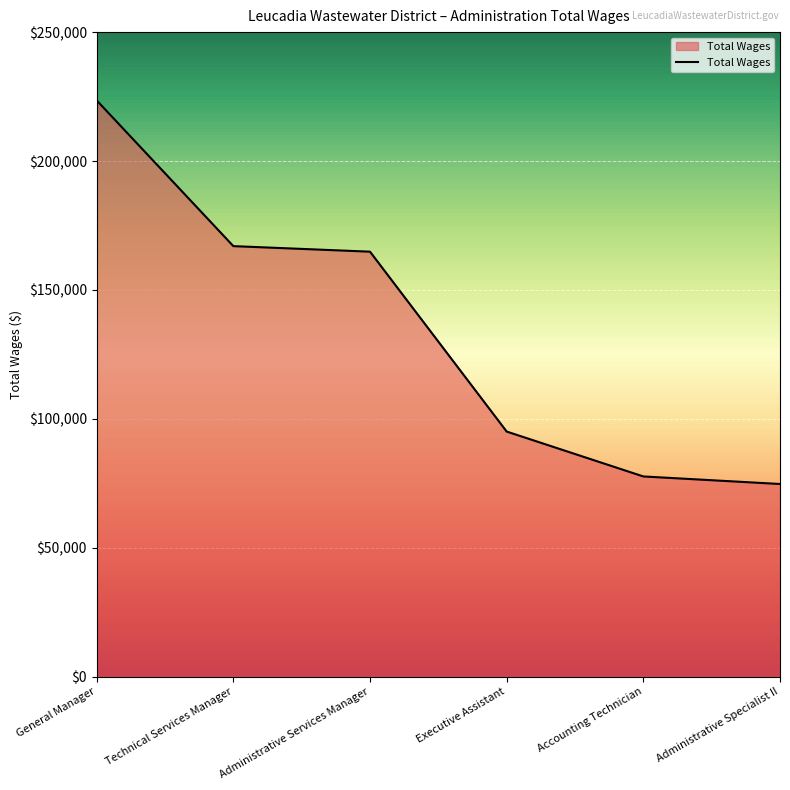

Which category has the highest value across all series?

General Manager